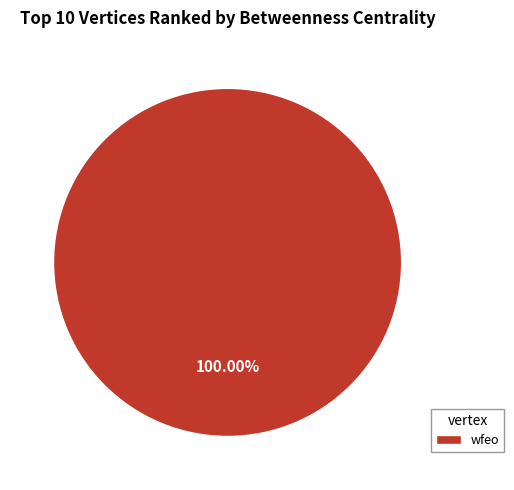

To the nearest percent, what portion does wfeo represent?

100%